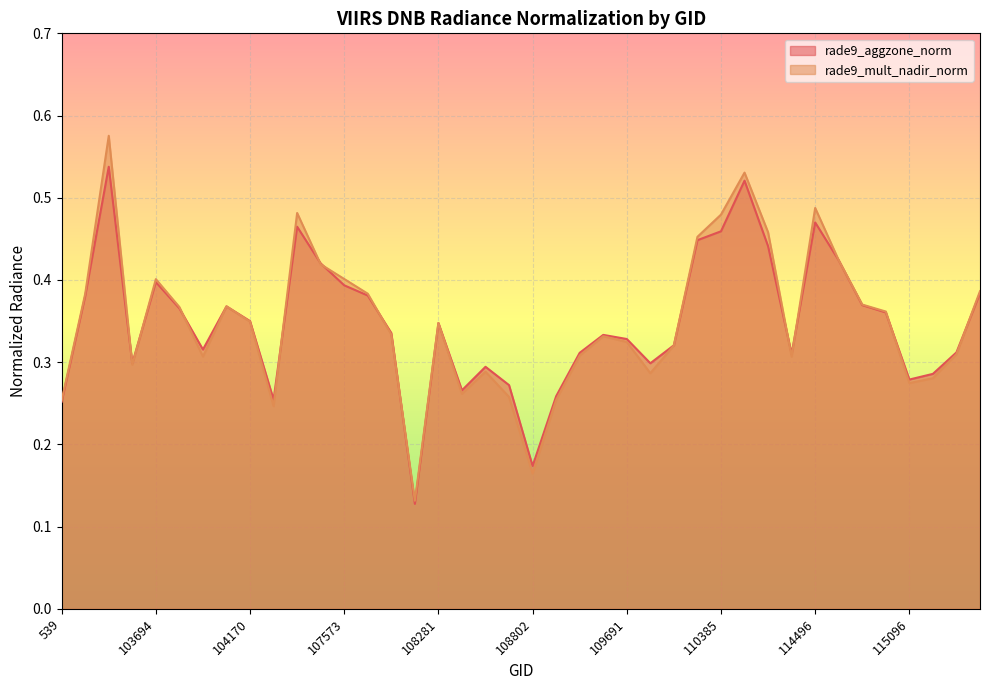

The rade9_aggzone_norm series shows 0.3 at 2276. True or false?

True